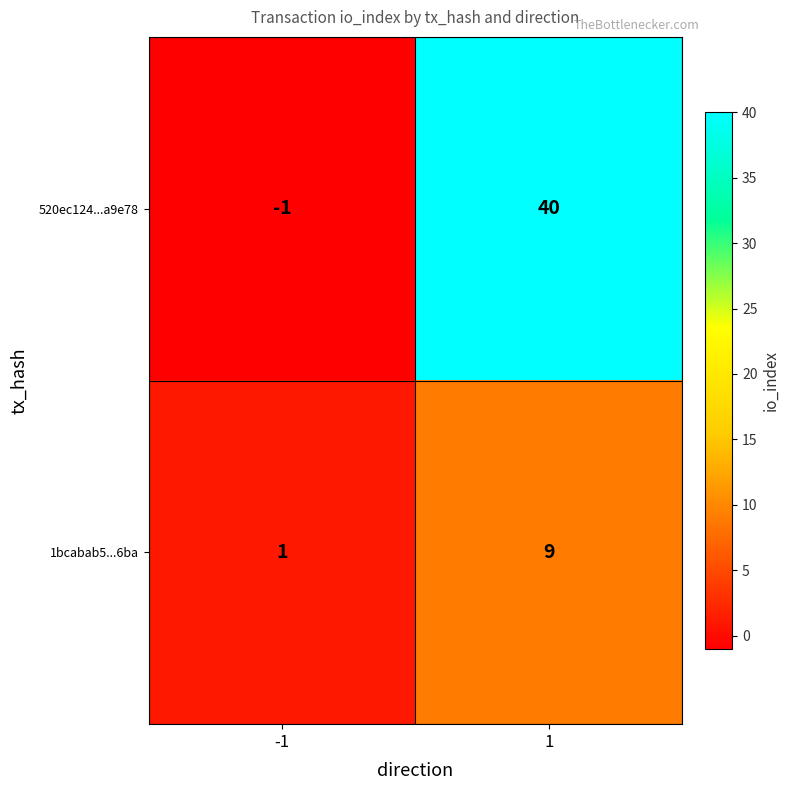

True or false: 520ec124...a9e78 has a value of 63 at 1.

False